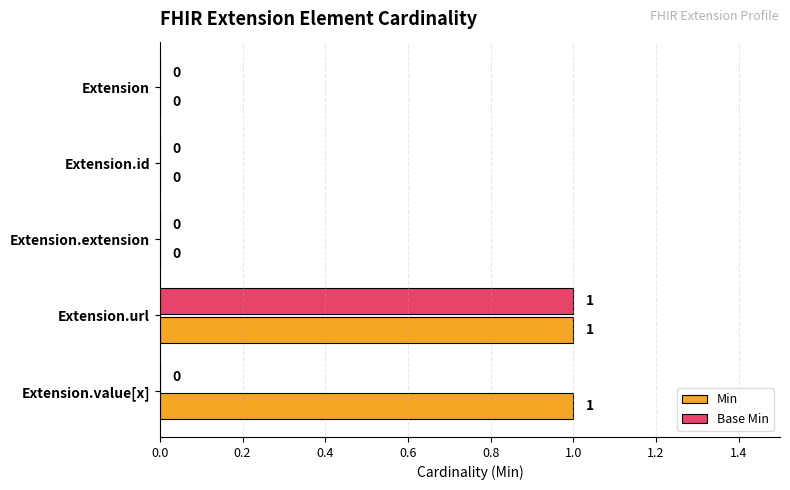

How many data points does each series have?

5